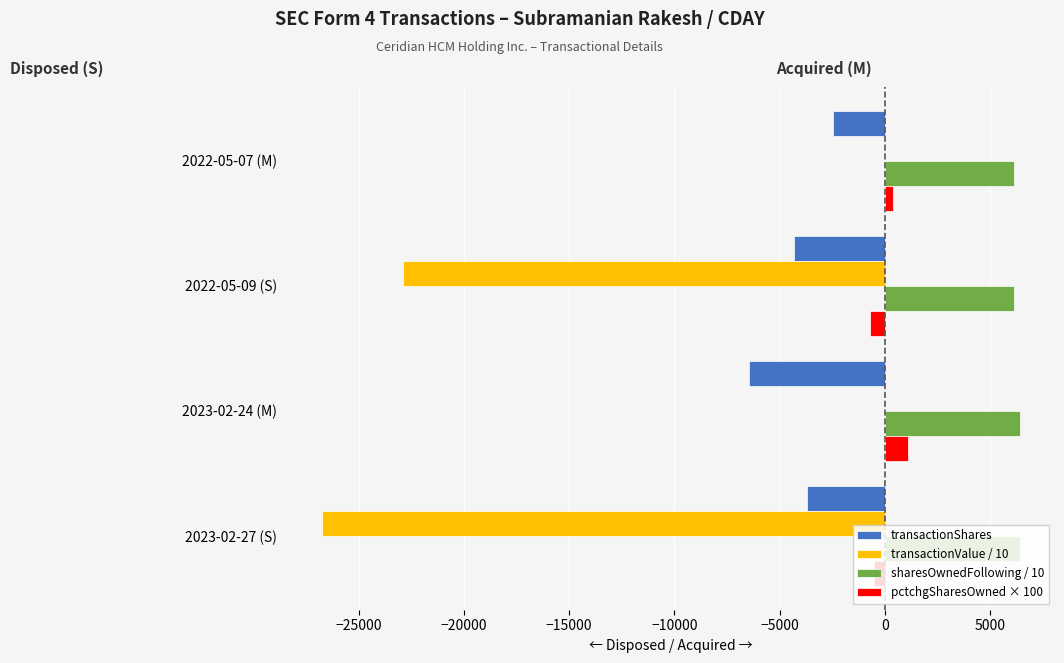

Which series has the largest total across all categories?

sharesOwnedFollowing / 10